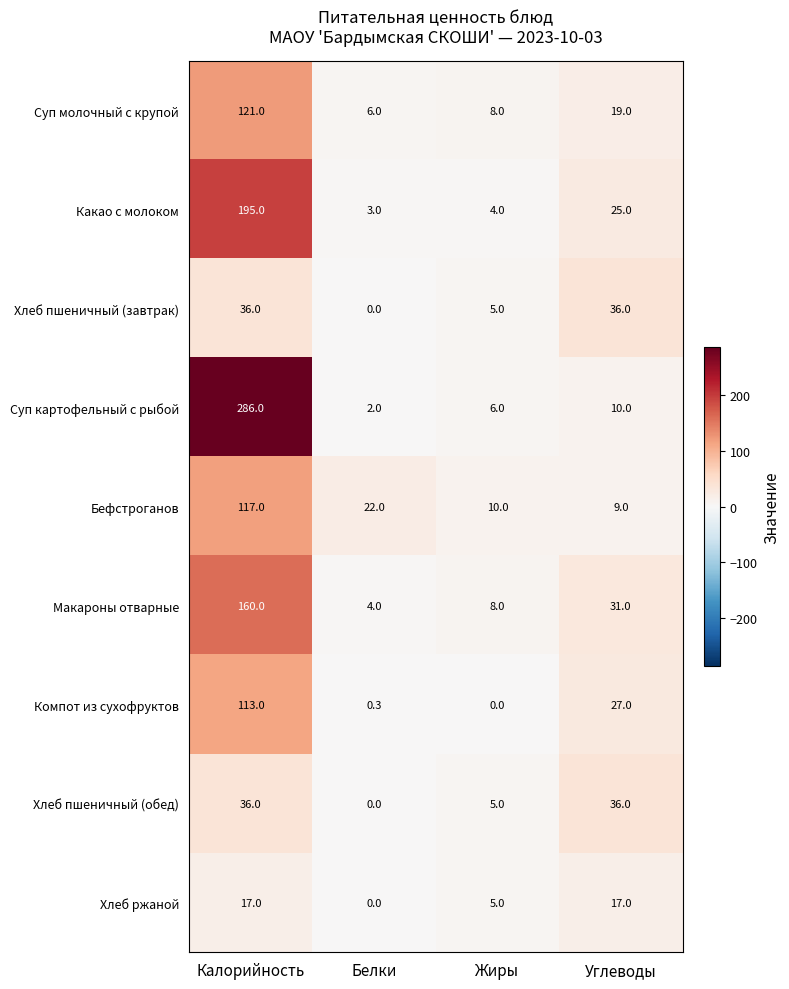

List the labels in order of Какао с молоком value, smallest first.

Белки, Жиры, Углеводы, Калорийность